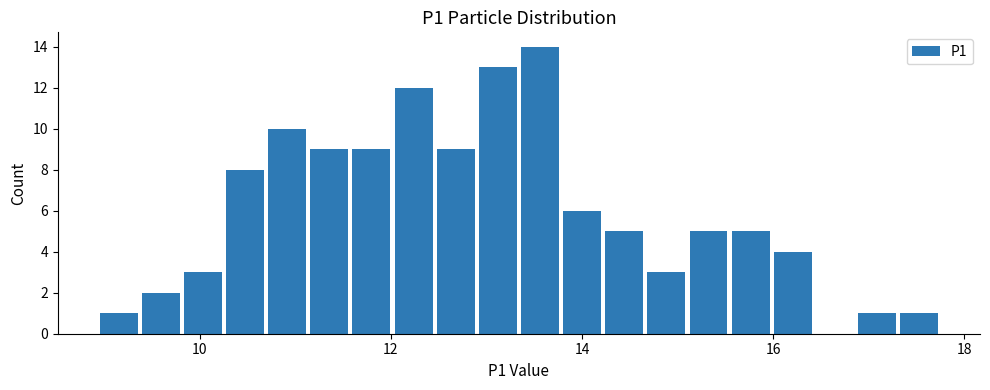

Around what value on the x-axis is the tallest bar? Give the approximate position of its centre, as read against the axis.

13.6